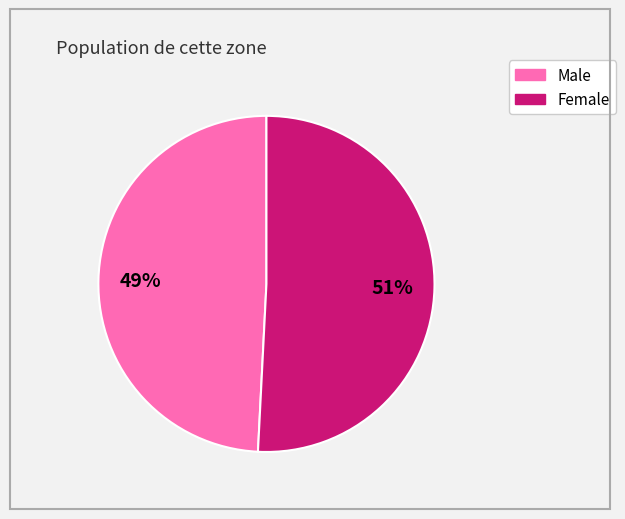

How many segments does this pie chart have?

2